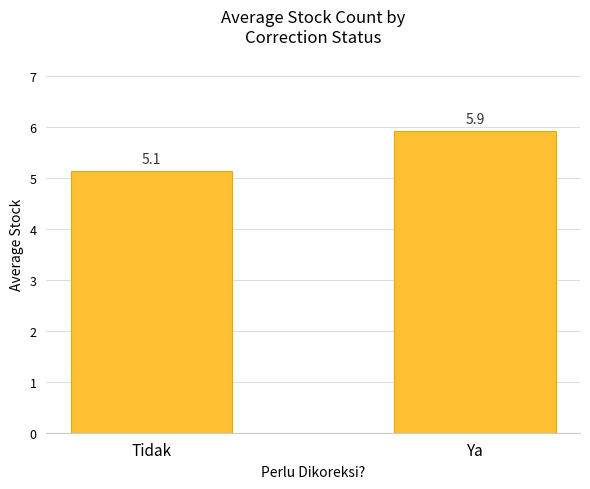

Reading right to left, list all the values displayed in this chart.

5.9	5.1